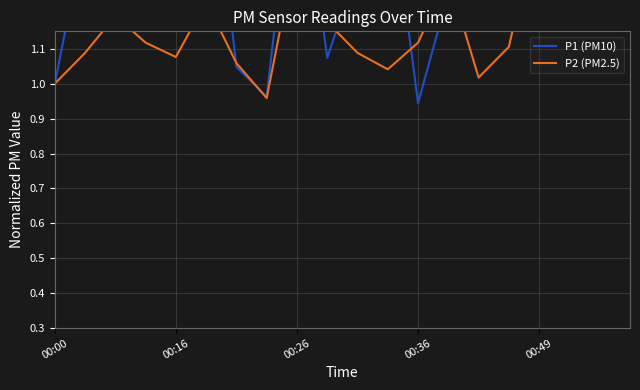

Reading left to right, list all the values displayed in this chart.

P1 (PM10): 1.0	1.4	1.8	1.9	1.9	1.8	1.0	1.0	1.7	1.1	1.3	1.6	0.9	1.3	2.0	1.6	1.9	1.2	1.2	1.2
P2 (PM2.5): 1.0	1.1	1.2	1.1	1.1	1.2	1.1	1.0	1.4	1.2	1.1	1.0	1.1	1.3	1.0	1.1	1.5	1.3	1.2	1.2